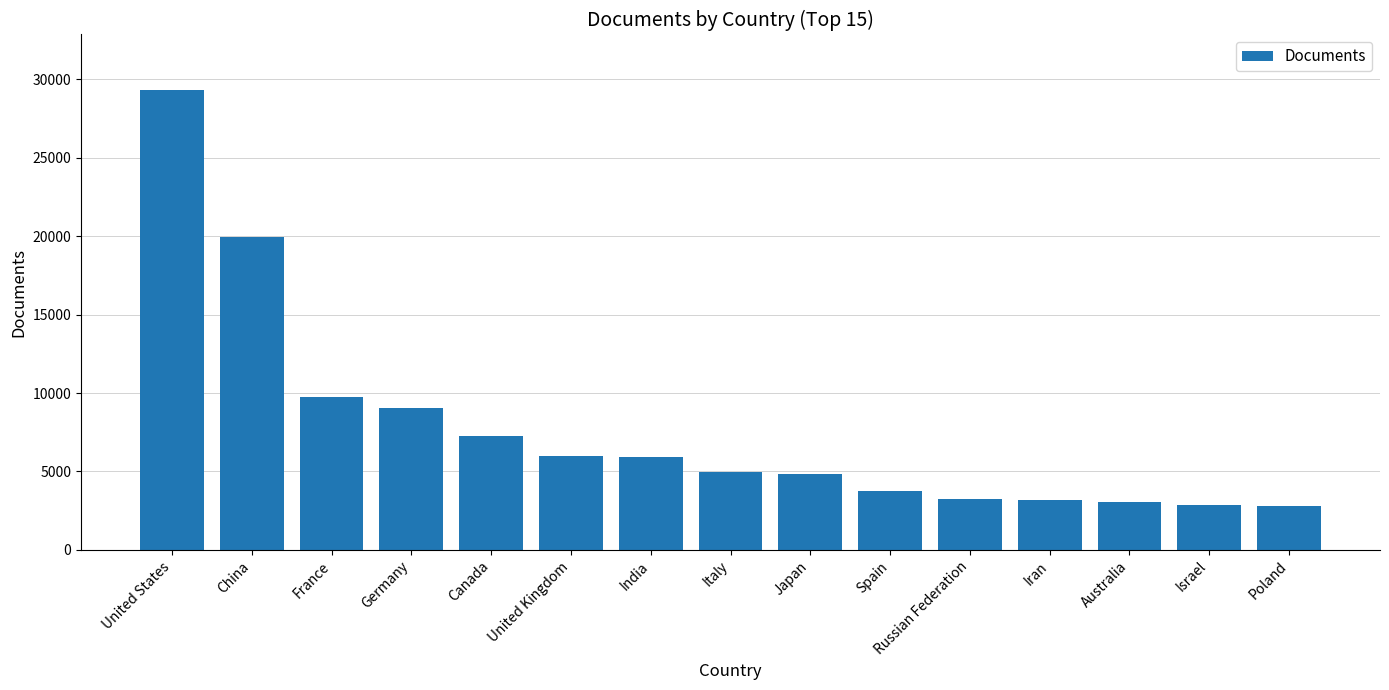

What is the value of the 1st bar from the left?

29341